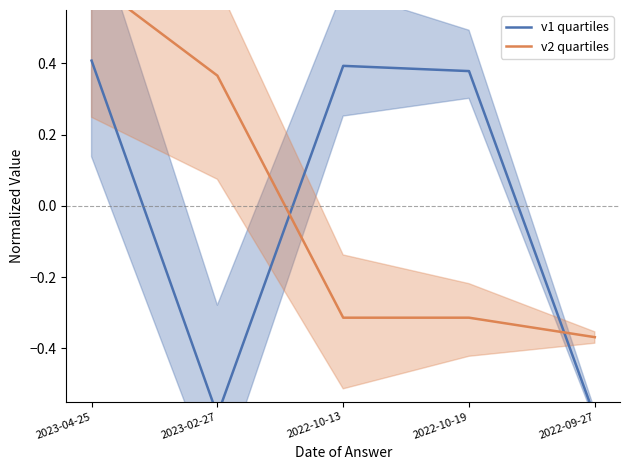

True or false: v2 quartiles and v1 quartiles intersect in this chart.

True